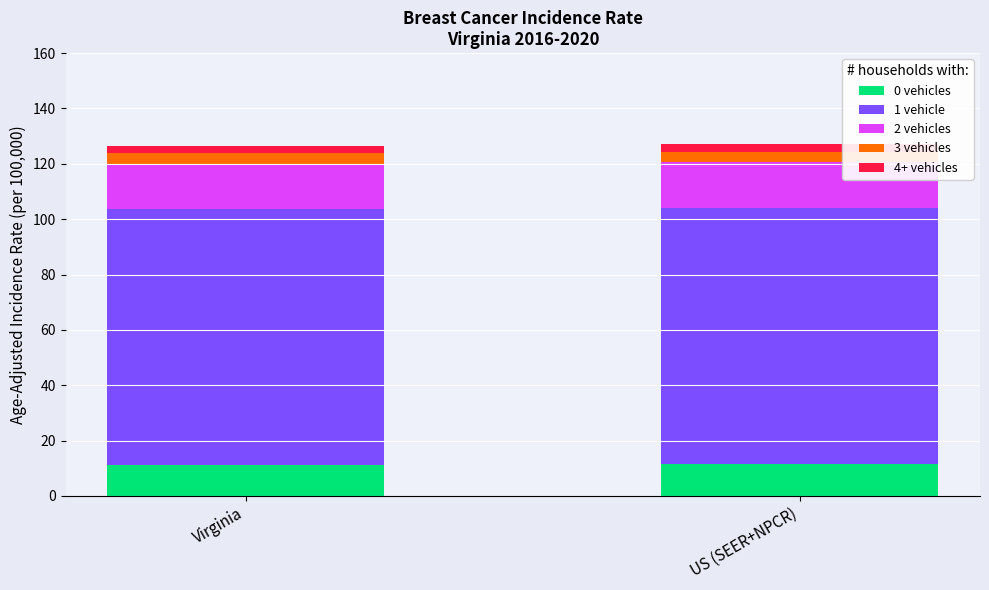

How many 0 vehicles values are between 11 and 12?

2